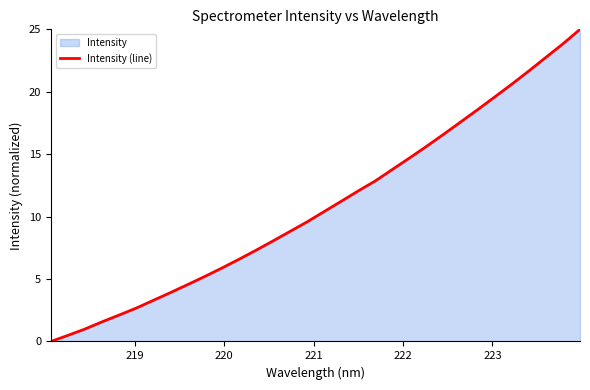

Reading left to right, what are all the values shown in this chart?

0.0	0.5	1.0	1.6	2.1	2.7	3.3	3.9	4.6	5.2	5.9	6.6	7.3	8.0	8.8	9.6	10.4	11.2	12.1	12.9	13.8	14.7	15.6	16.6	17.6	18.6	19.6	20.6	21.7	22.8	23.8	25.0